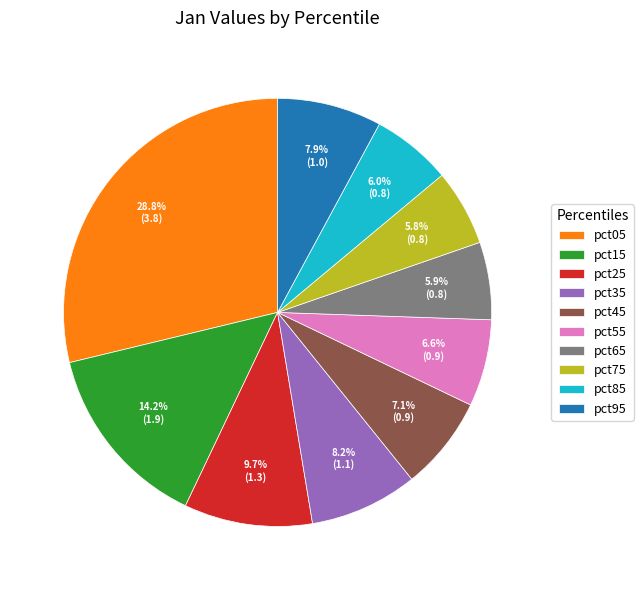

What is the largest slice in the pie chart?

pct05